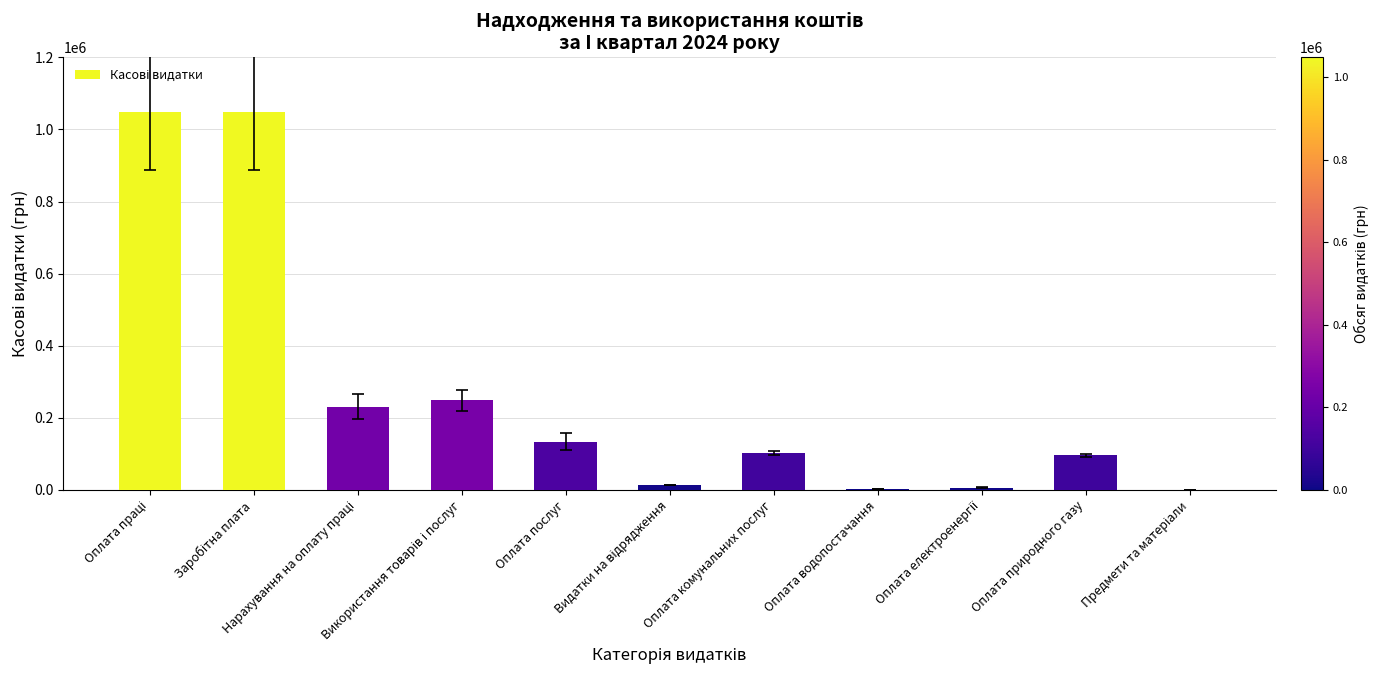

How many series are shown in this chart?

1